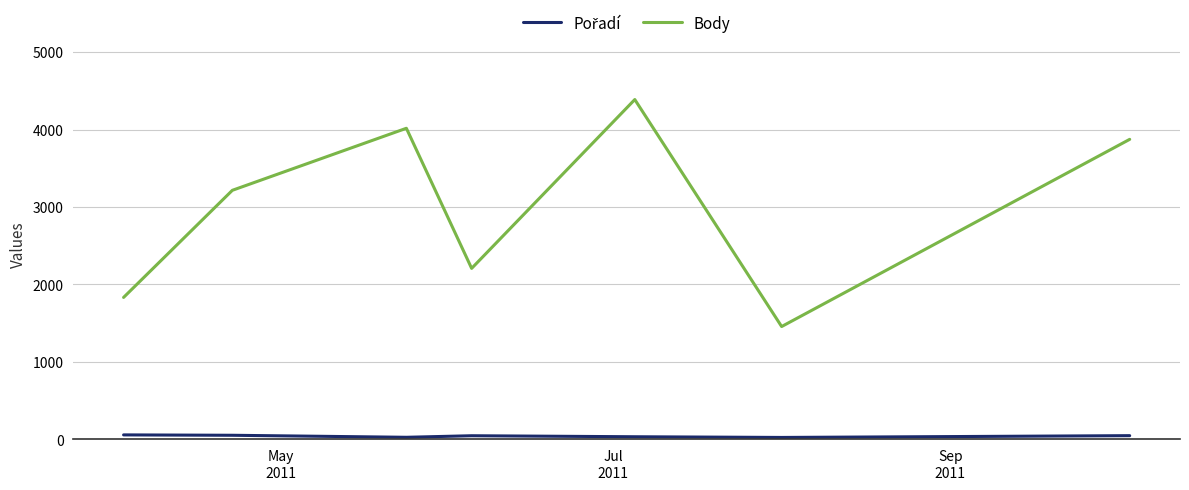

Which series has the widest spread of values?

Body